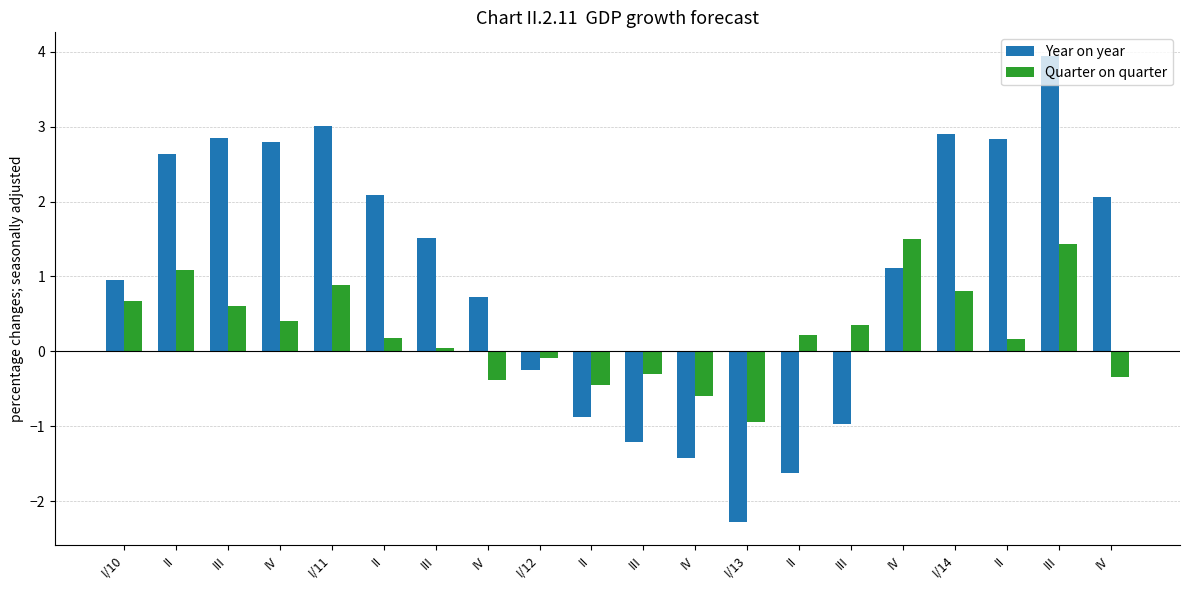

What is the difference between the second highest and minimum values in the Quarter on quarter series?

2.4